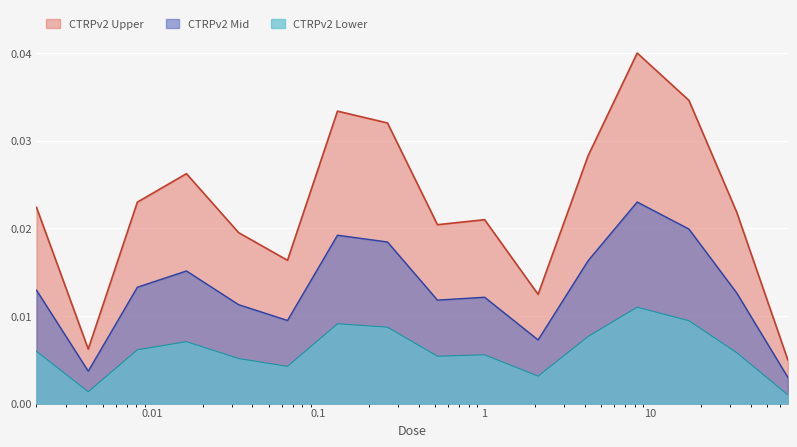

Rank the categories by value from lowest to highest.

67.0, 0.0041, 2.1, 0.065, 0.033, 0.52, 1.0, 33.0, 0.002, 0.0081, 0.016, 4.2, 0.26, 0.13, 17.0, 8.3